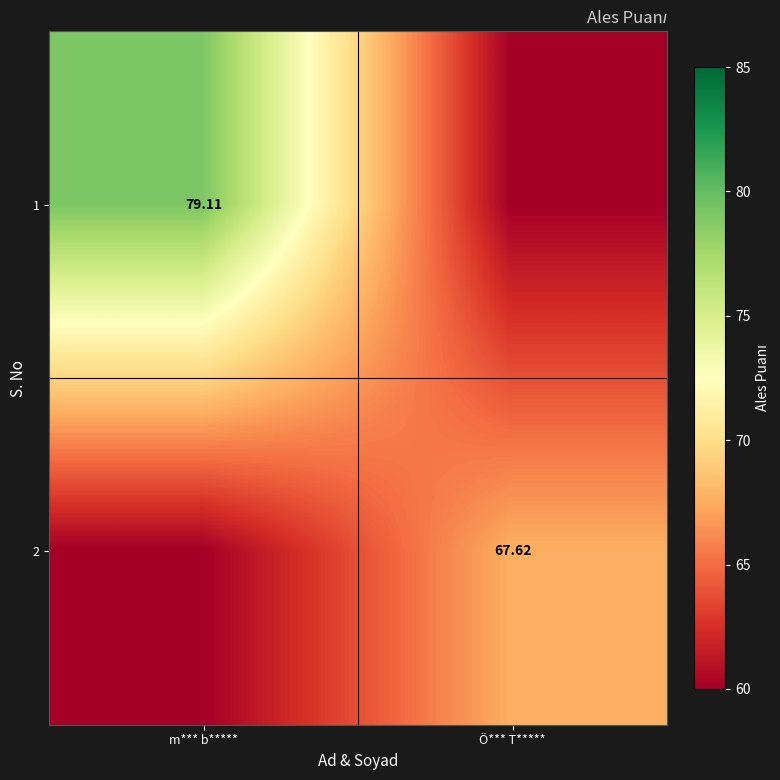

How many data points in 2 are less than 67?

1